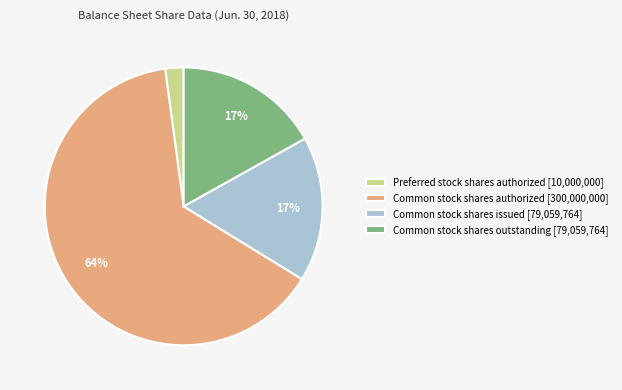

How many segments does this pie chart have?

4